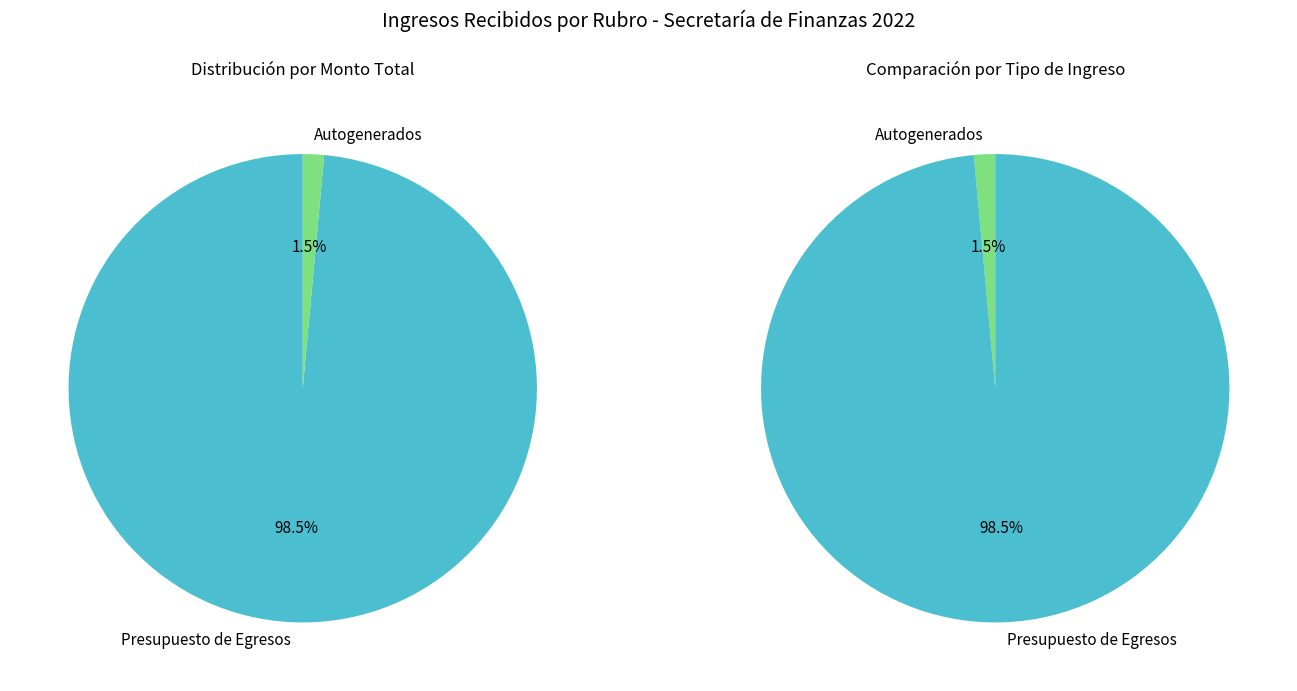

Is Autogenerados the majority of the pie?

No